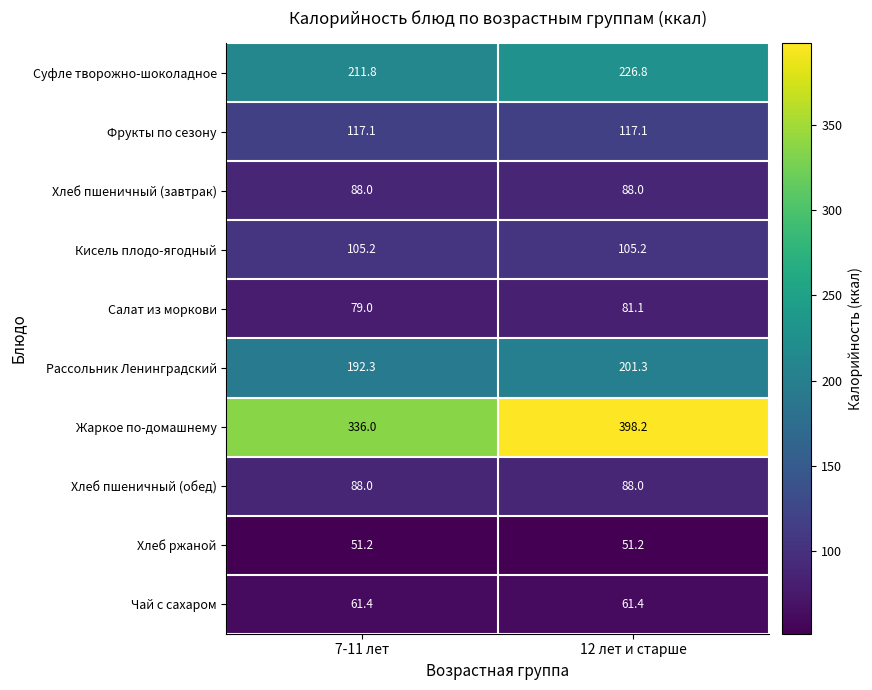

What is the minimum value shown in the chart?

51.2